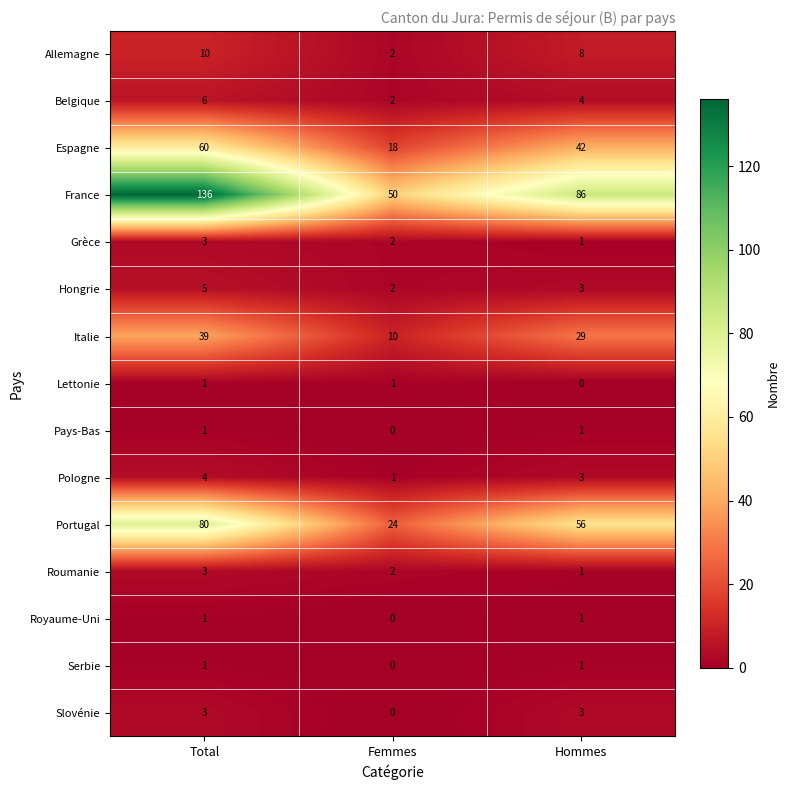

Count the number of data series in this chart.

15